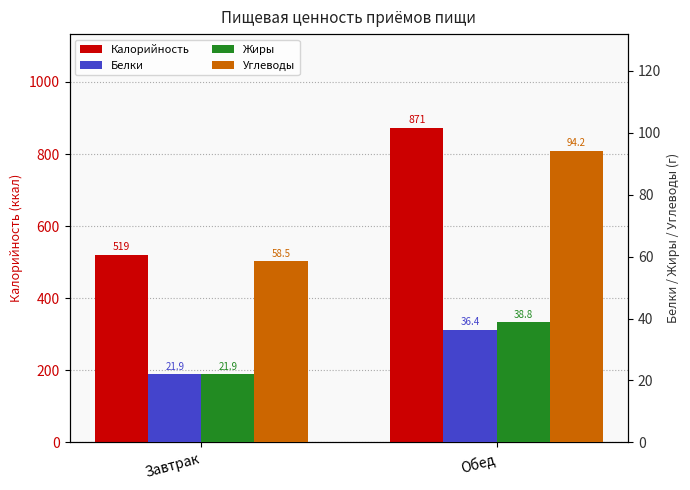

Reading left to right, extract all data points from this chart.

Калорийность: Завтрак=519.3	Обед=871.3
Белки: Завтрак=21.9	Обед=36.4
Жиры: Завтрак=21.9	Обед=38.8
Углеводы: Завтрак=58.5	Обед=94.2